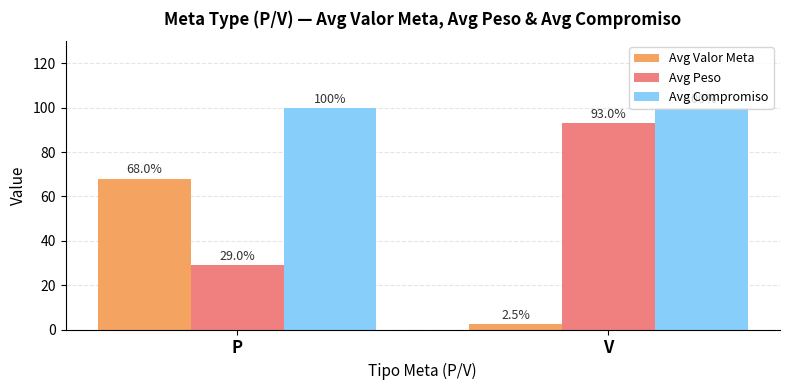

Reading left to right, what are all the values shown in this chart?

Avg Valor Meta: 68.0	2.5
Avg Peso: 29.0	93.0
Avg Compromiso: 100.0	100.0